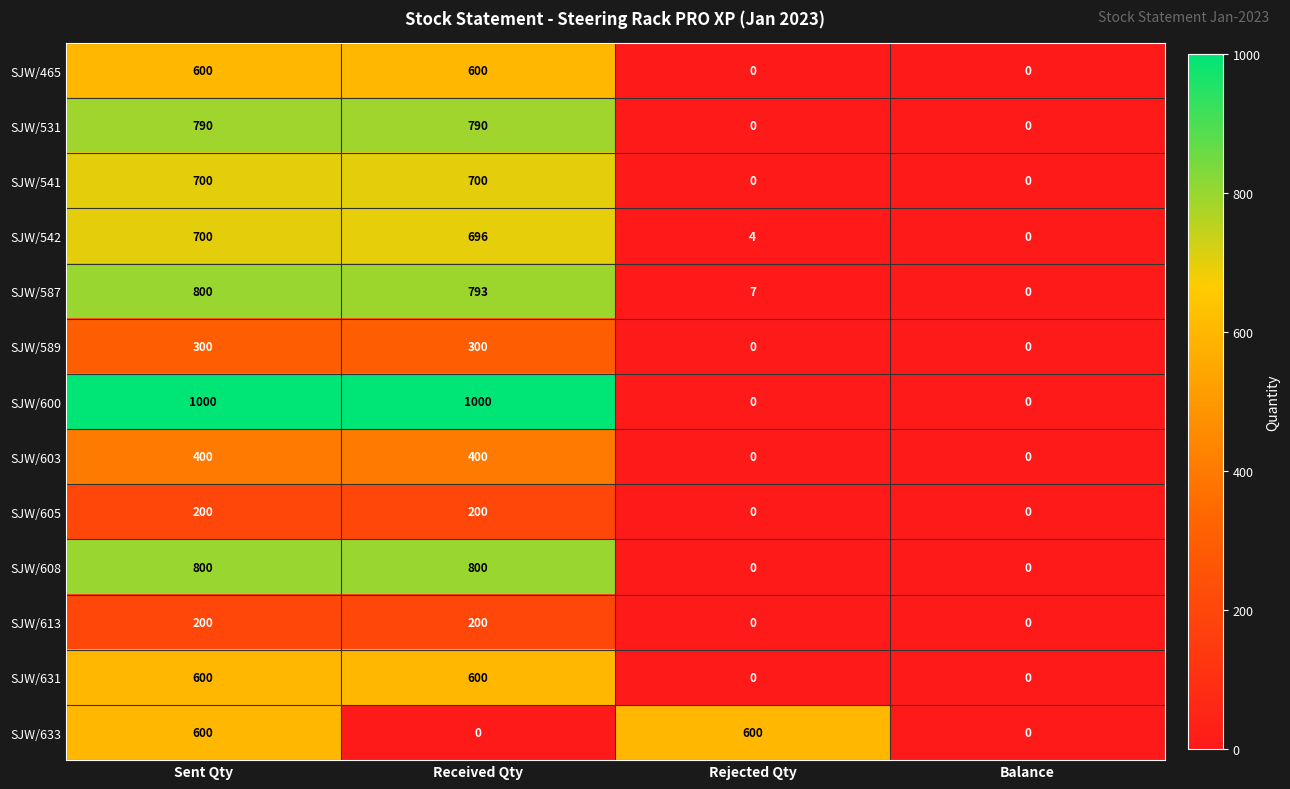

Is it true that SJW/608 equals 800 at Sent Qty?

True